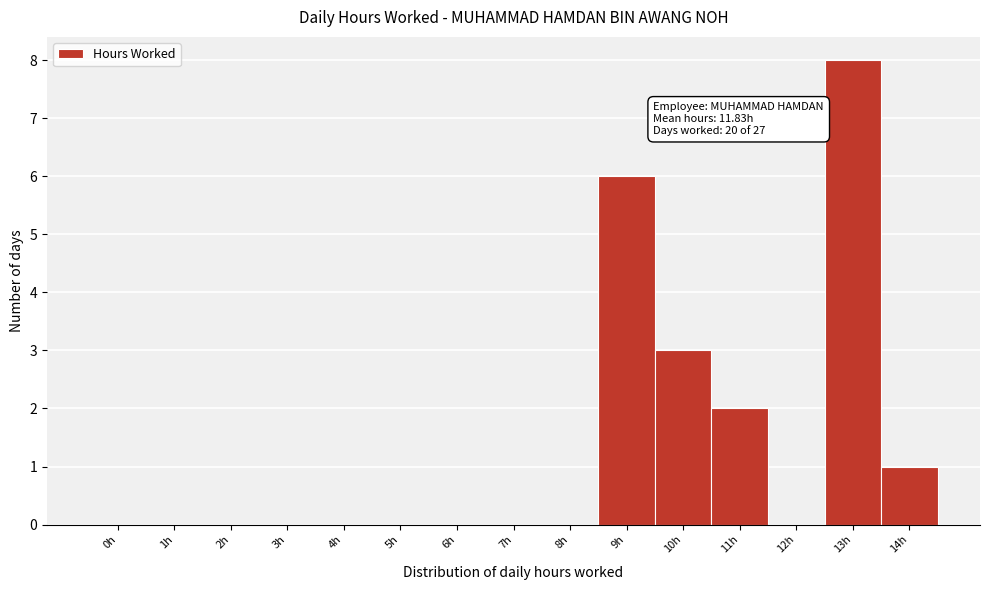

Reading left to right, list all the values displayed in this chart.

0h=0	1h=0	2h=0	3h=0	4h=0	5h=0	6h=0	7h=0	8h=0	9h=6	10h=3	11h=2	12h=0	13h=8	14h=1